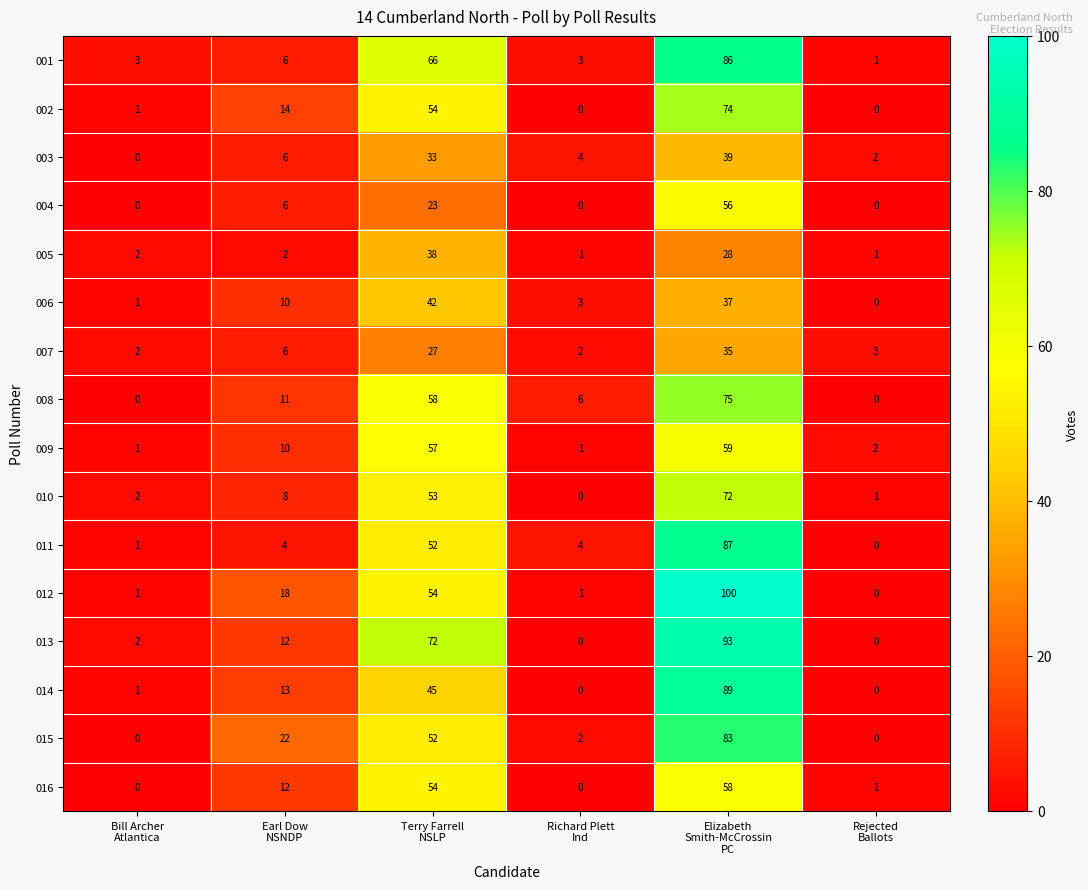

Which series has the widest spread of values?

012